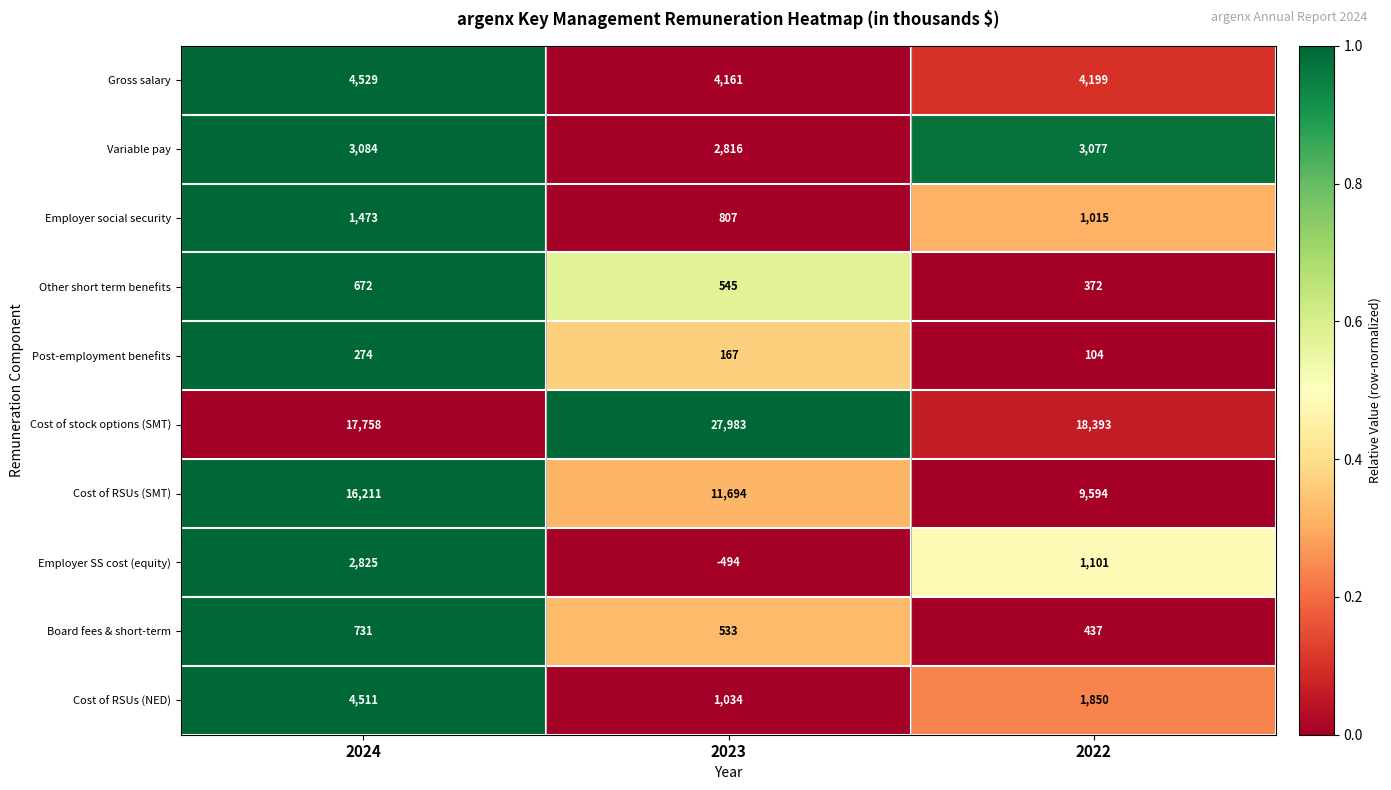

What is the difference between the maximum and minimum values in the Employer social security series?

666